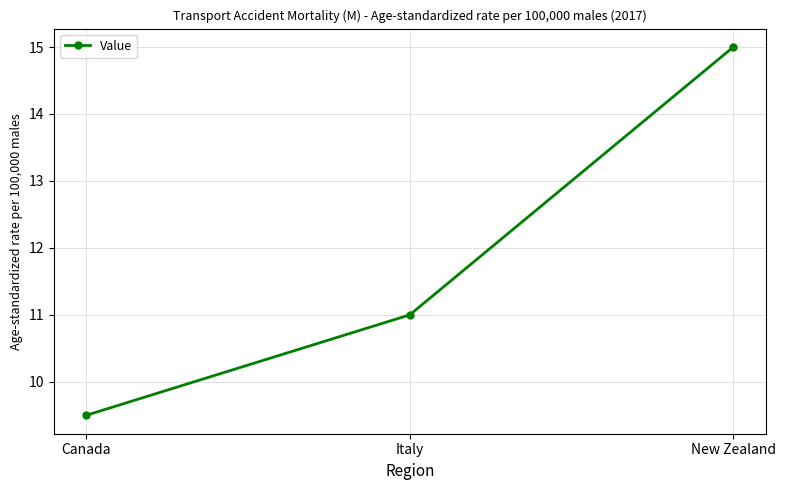

What is the label of the 2nd point from the left?

Italy